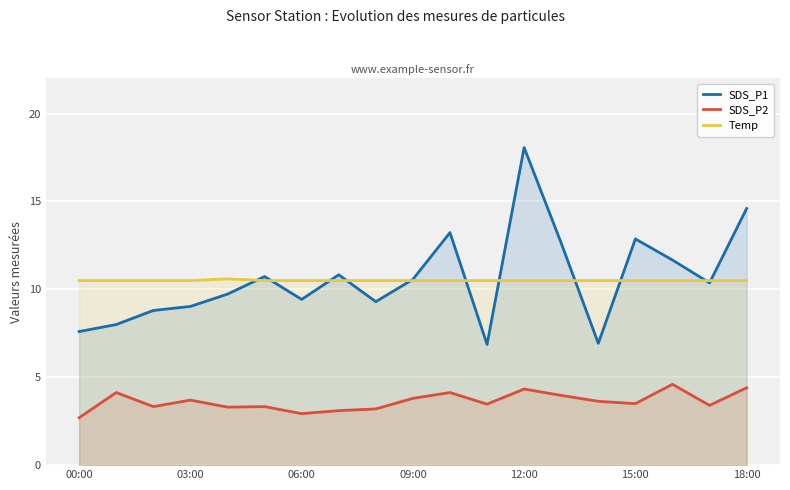

What are all the series names shown in the legend?

SDS_P1, SDS_P2, Temp